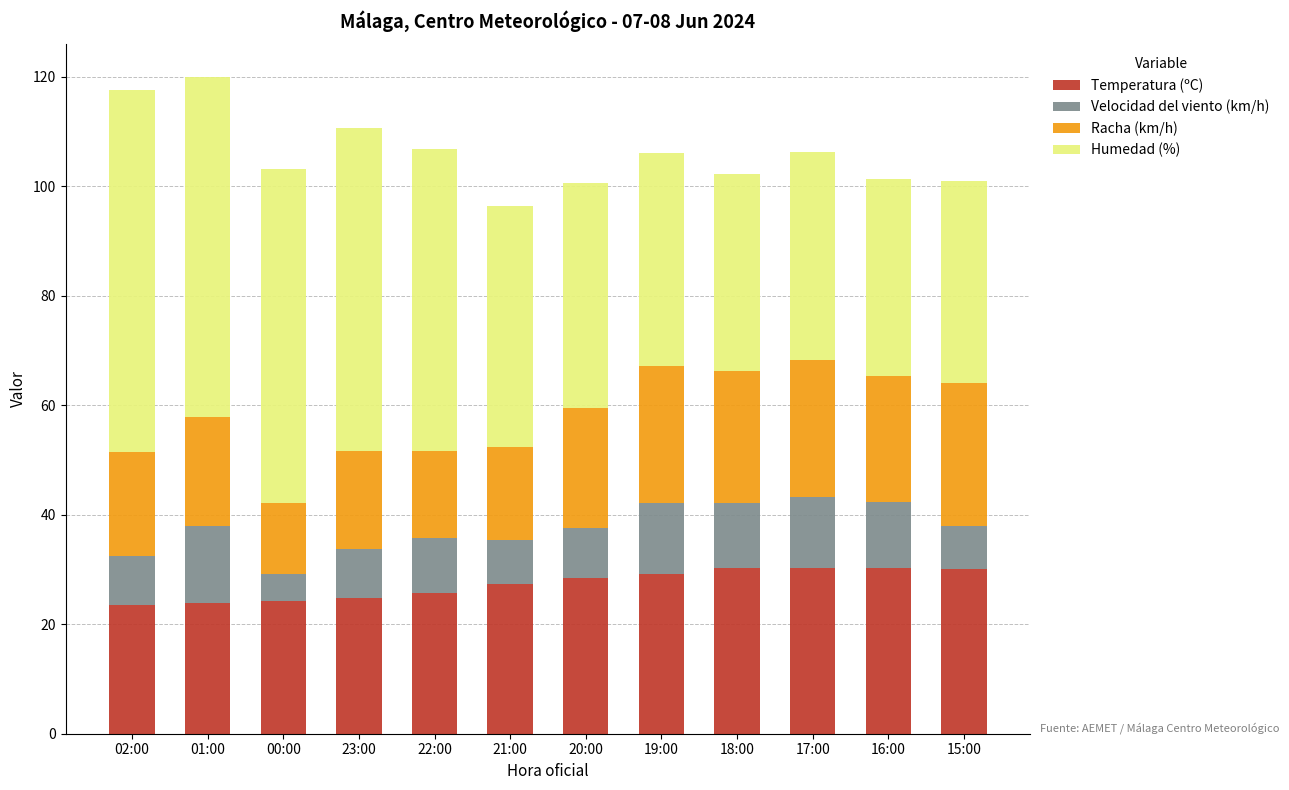

What is the minimum value for Temperatura (ºC)?

23.5